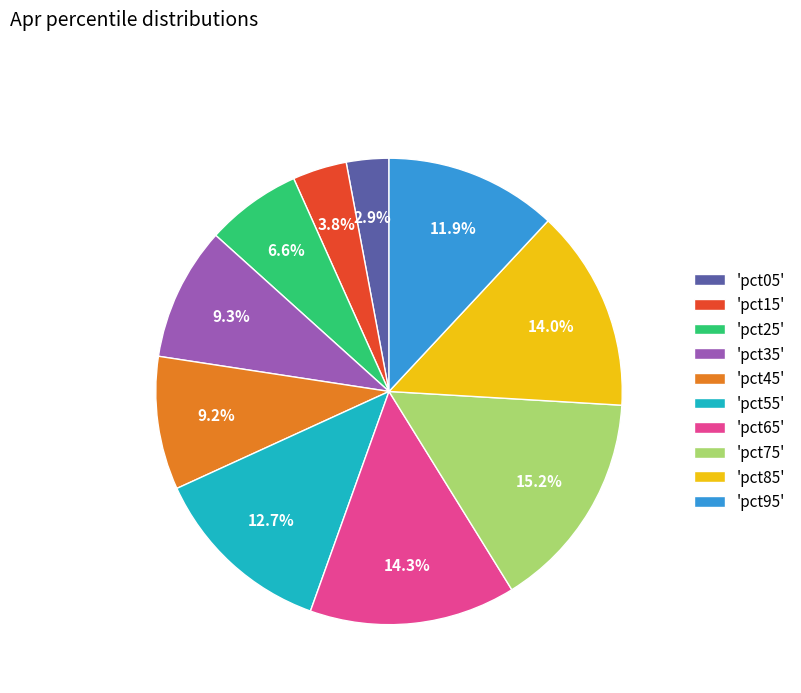

What is the largest slice in the pie chart?

'pct75'